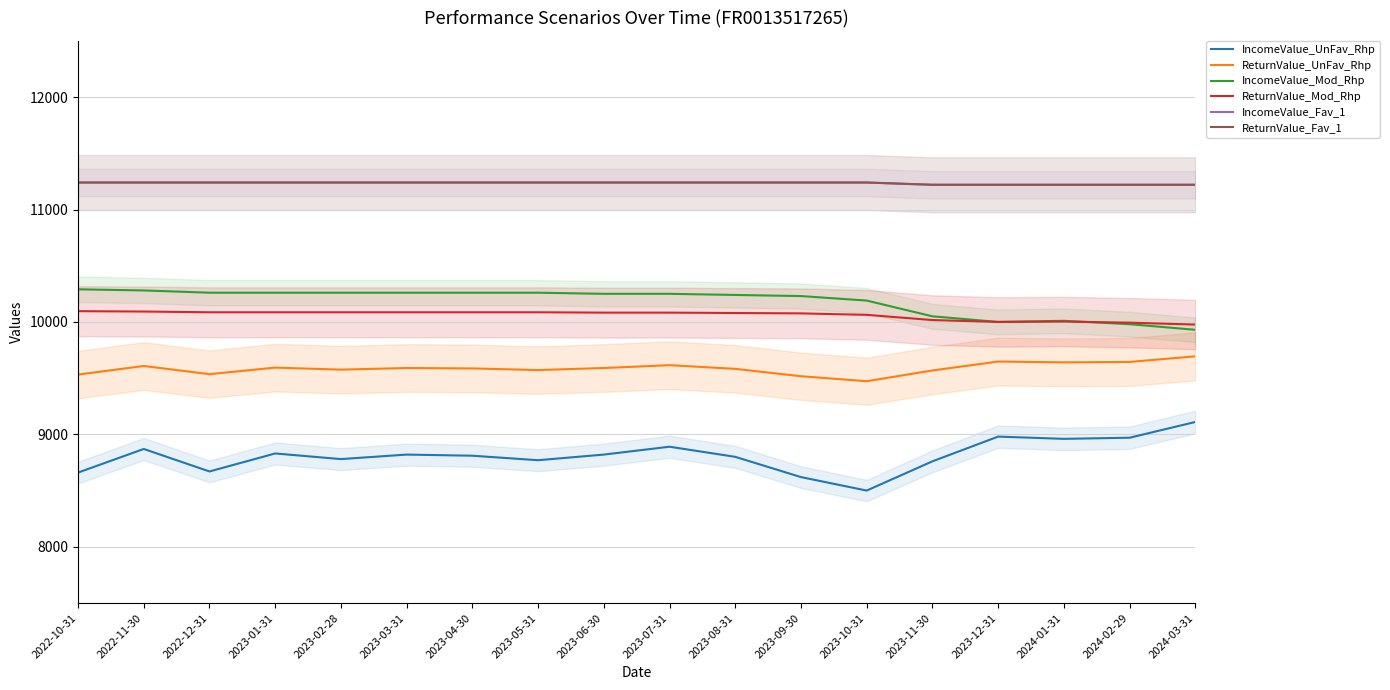

What is the sum of all IncomeValue_Mod_Rhp values?

183260.0